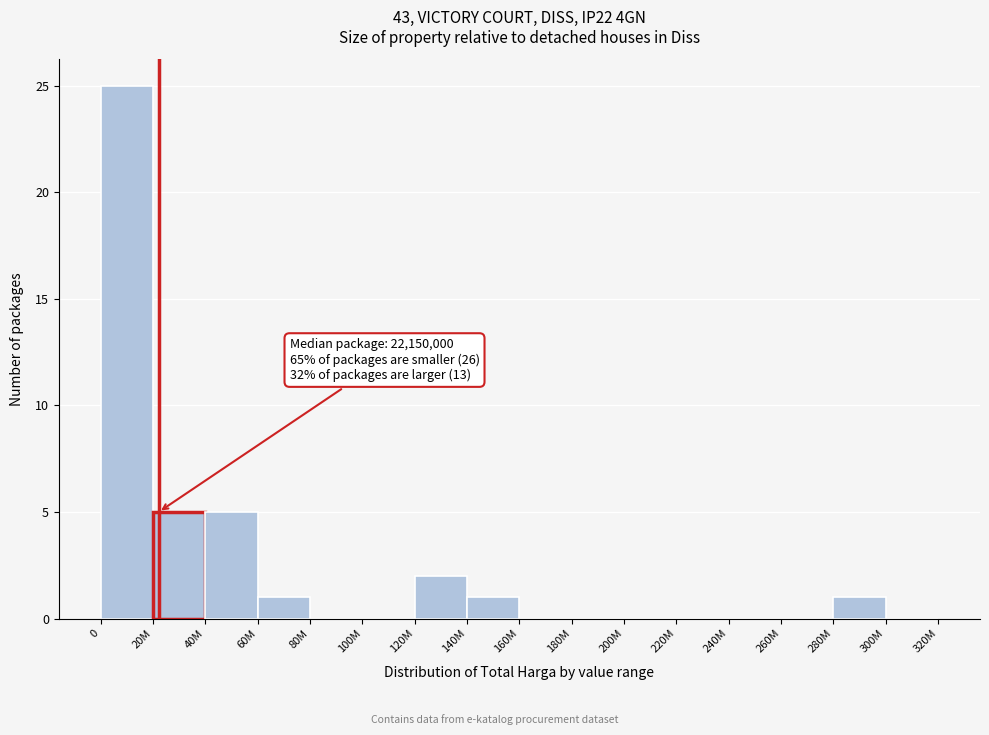

Reading left to right, list all the values displayed in this chart.

0=25	20M=5	40M=5	60M=1	80M=0	100M=0	120M=2	140M=1	160M=0	180M=0	200M=0	220M=0	240M=0	260M=0	280M=1	300M=0